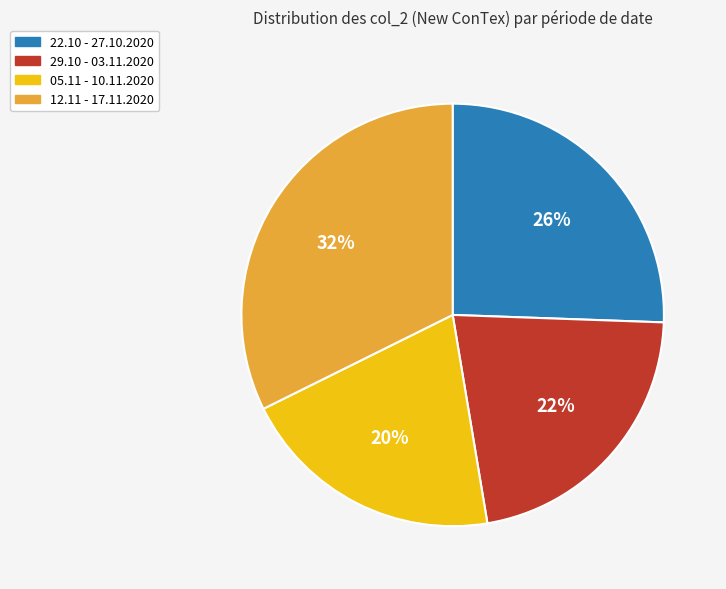

Is the sum of 22.10 - 27.10.2020 and 12.11 - 17.11.2020 greater than half?

Yes